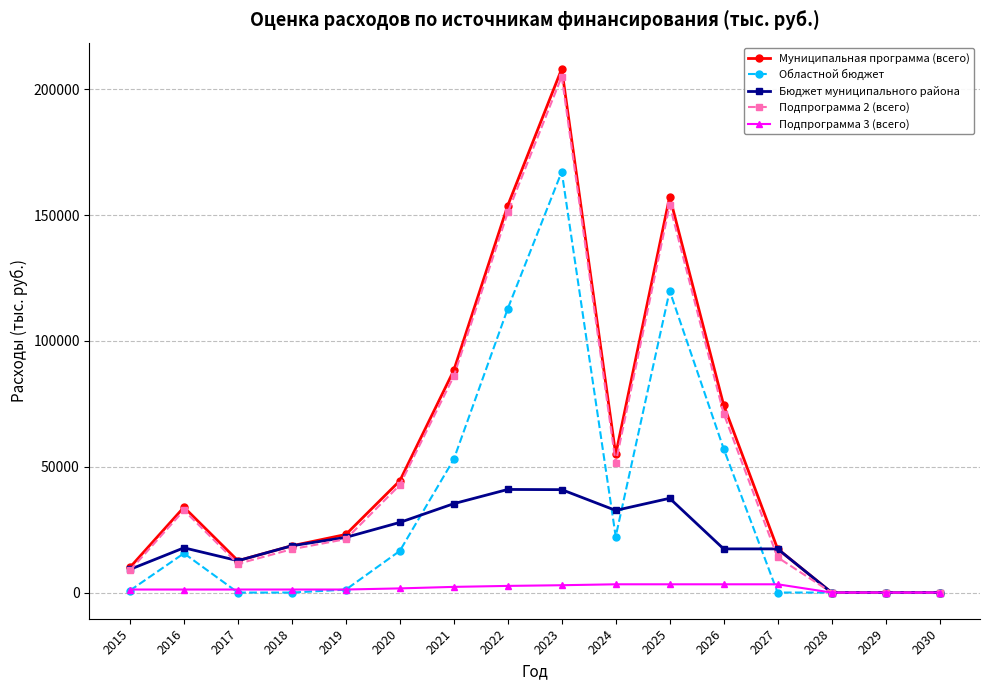

Count the number of data series in this chart.

5